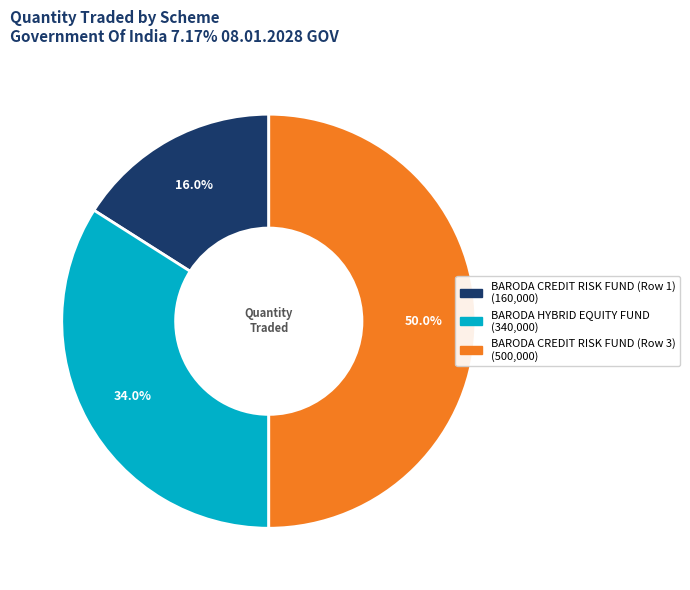

Is it true that BARODA HYBRID EQUITY FUND is 28% of the pie?

False